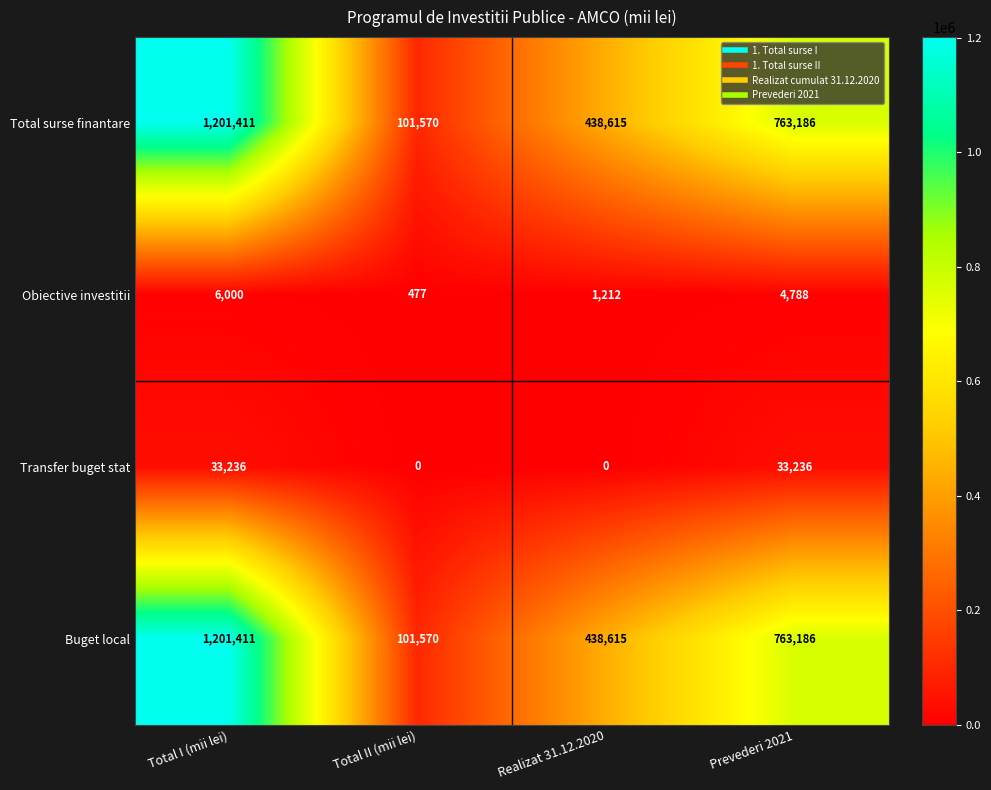

Where is Obiective investitii nearest to the value 3238?

Prevederi 2021